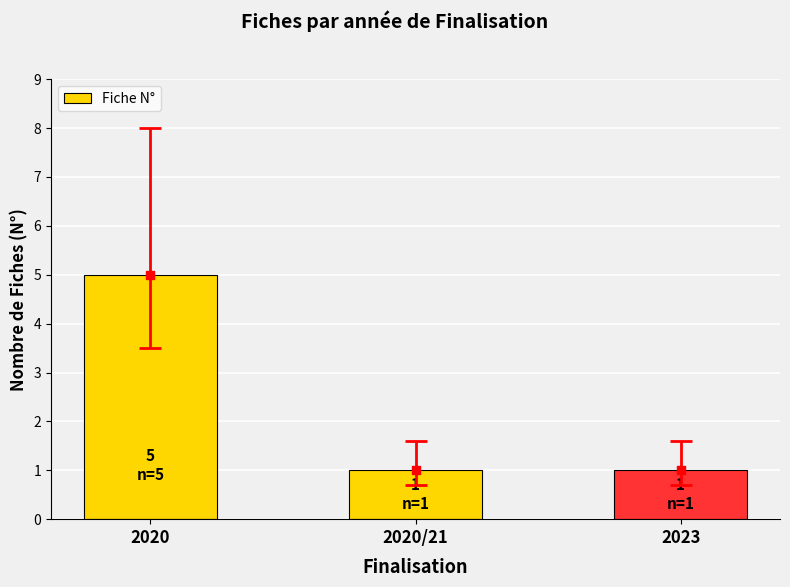

Between 2020/21 and 2023, which is larger?

2020/21